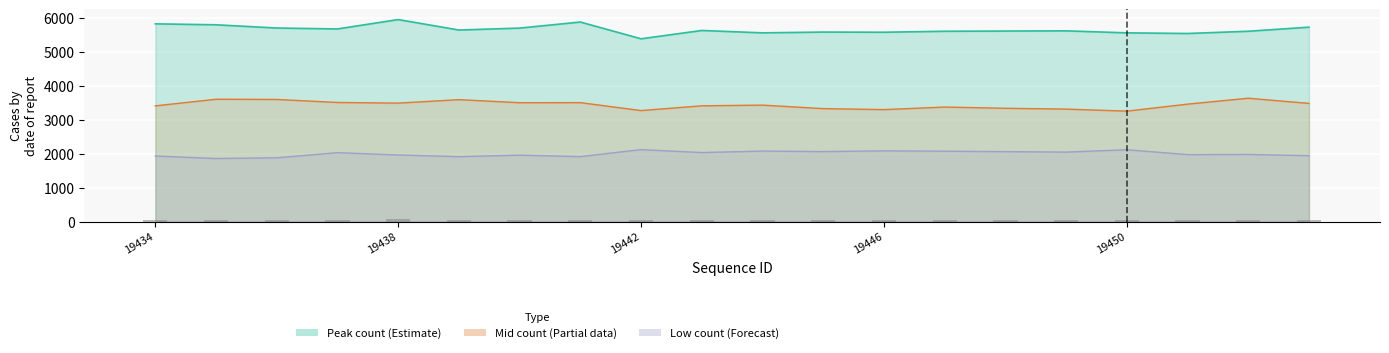

What is the sum of all Mid count values?

68684